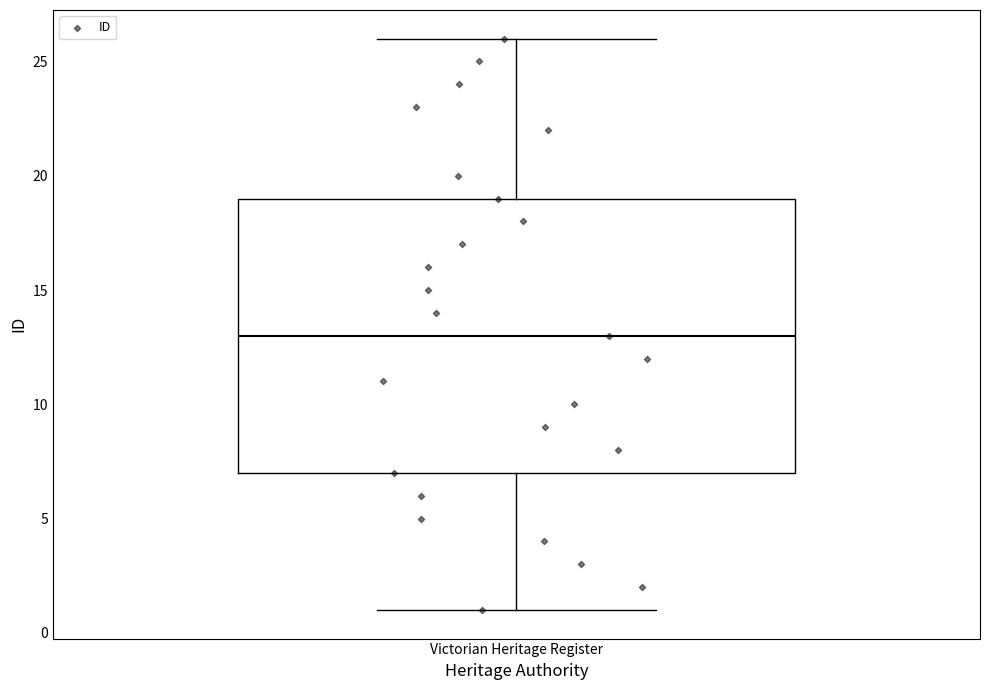

Transcribe this box plot: give where the median line is, the range the box spans, and where the two whiskers end, as read against the y-axis. The values are not printed on the chart, so give them approximately, as read against the axis.

median 13, box 7 to 19, whiskers 1 to 26